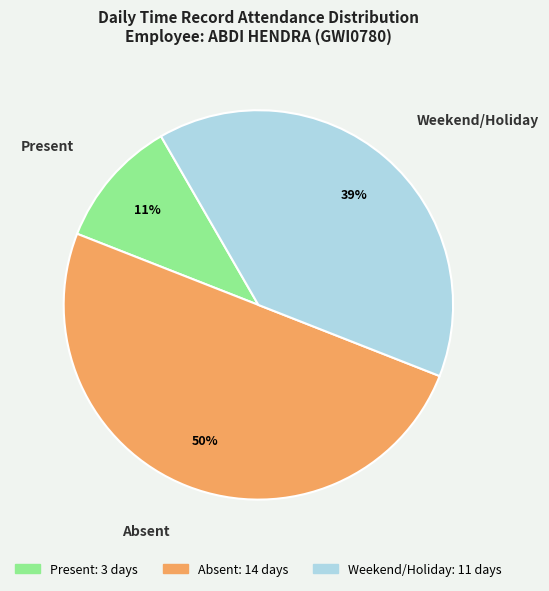

How many slices are in this pie chart?

3